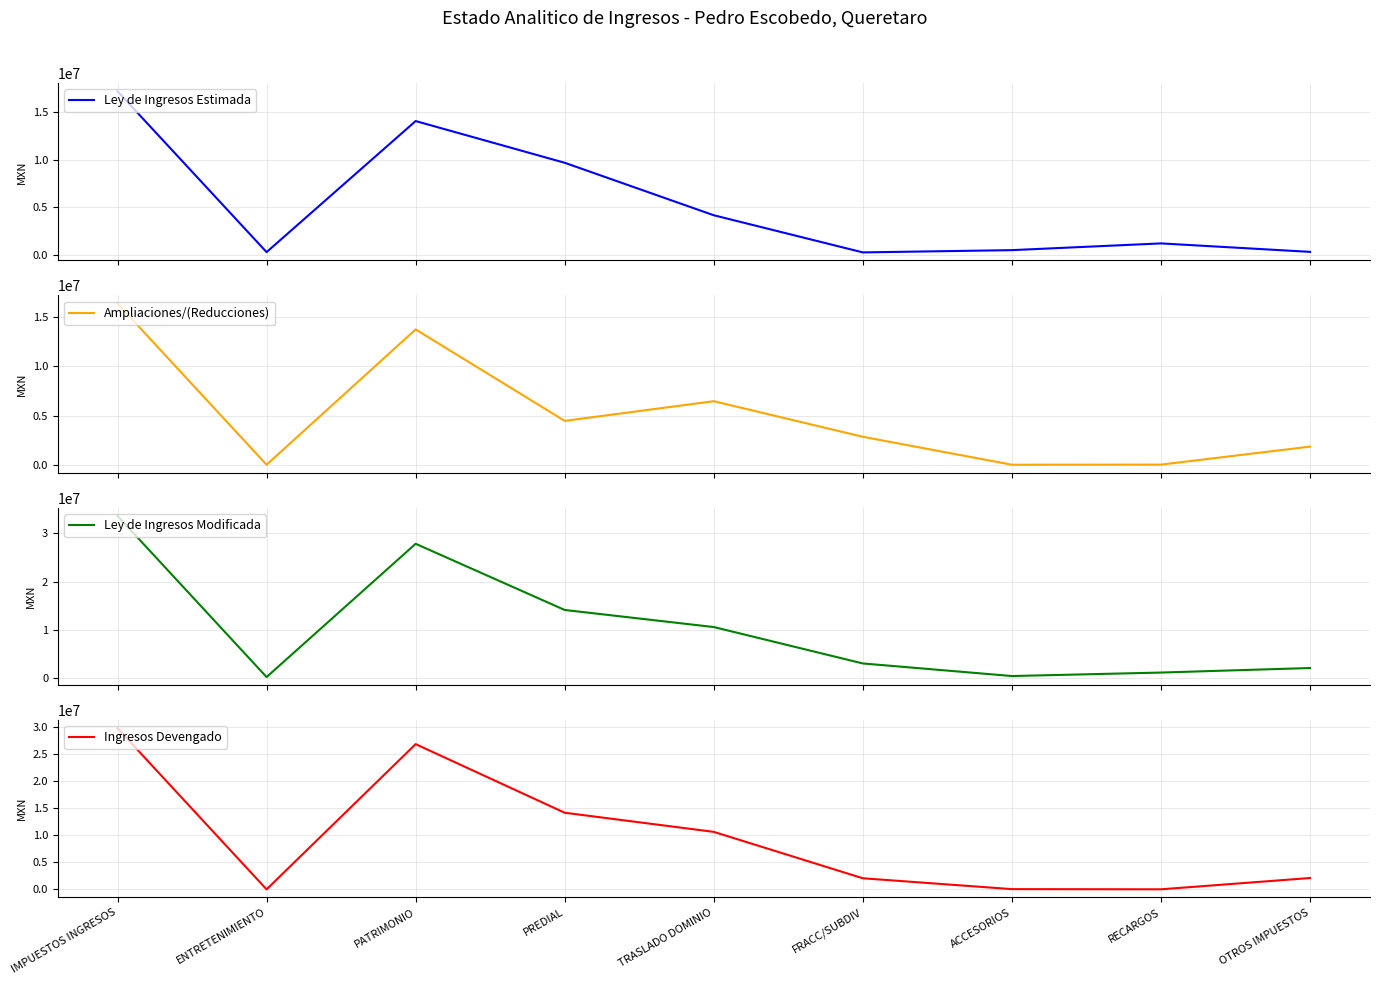

Which series has the widest spread of values?

Ley de Ingresos Modificada